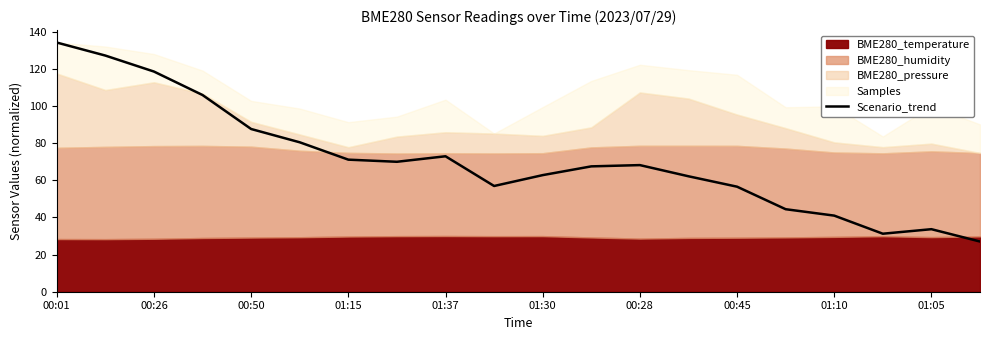

The Scenario_trend series shows 56.6 at 00:45. True or false?

True